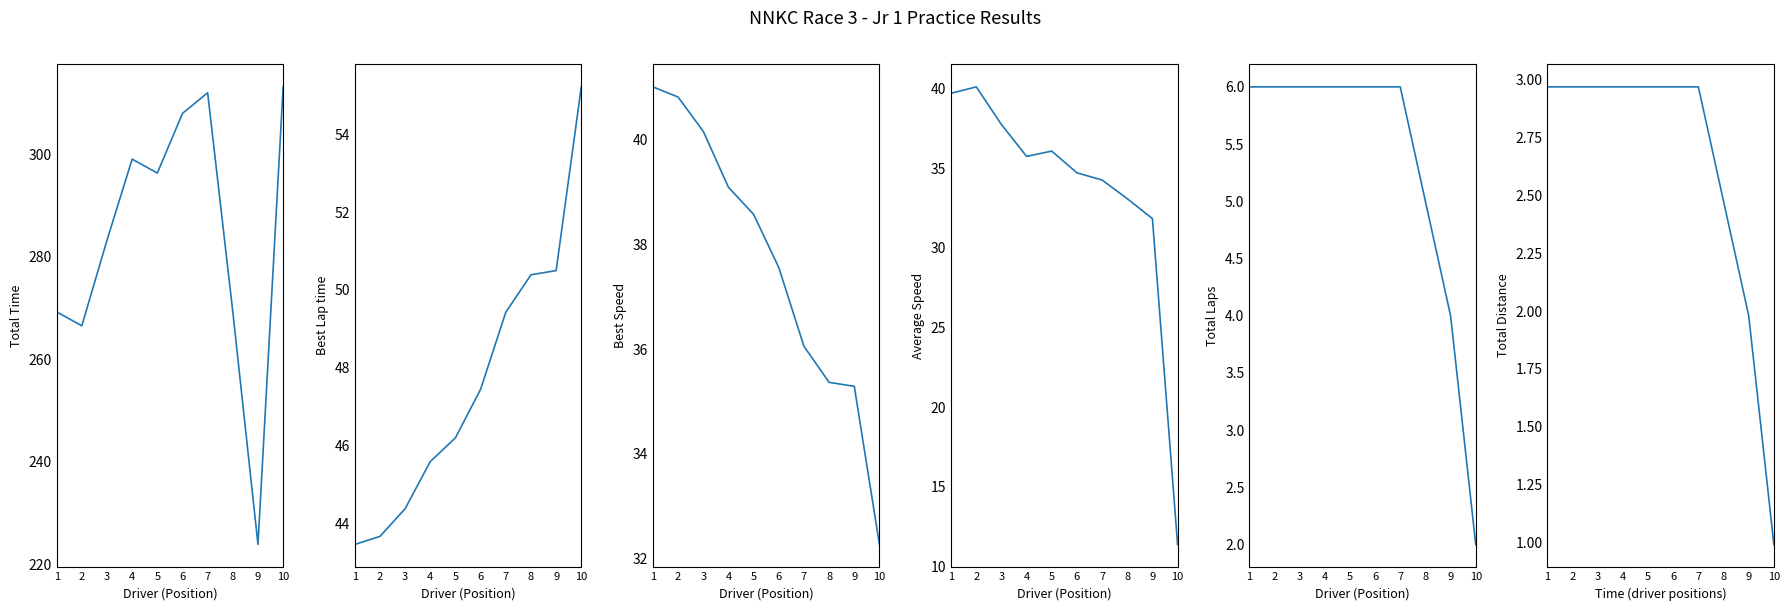

At which category does the chart reach its minimum across all series?

10